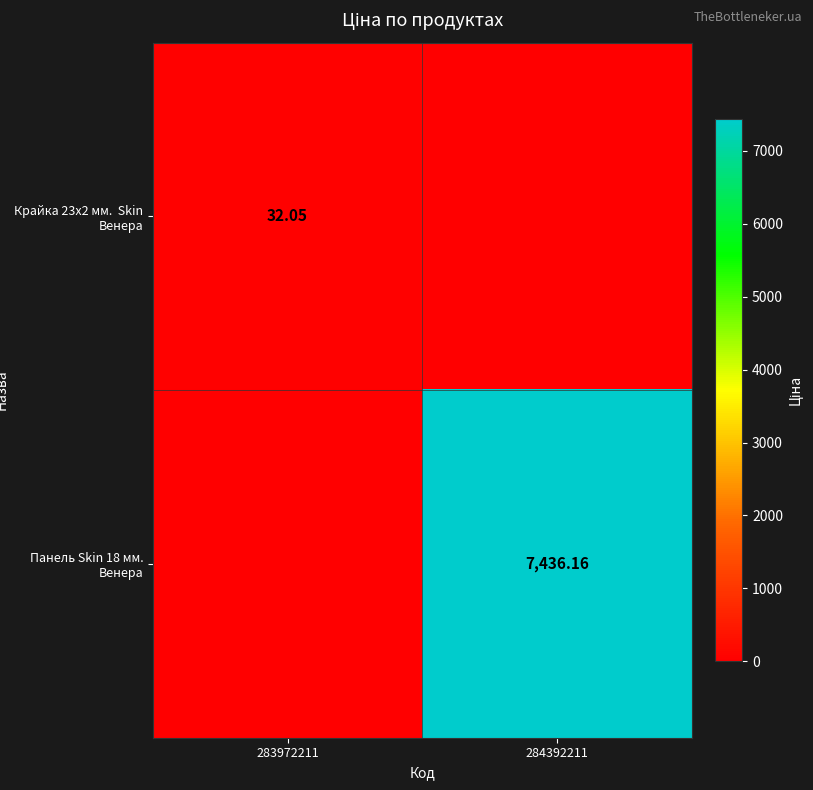

At which category is the sum across all series the highest?

284392211